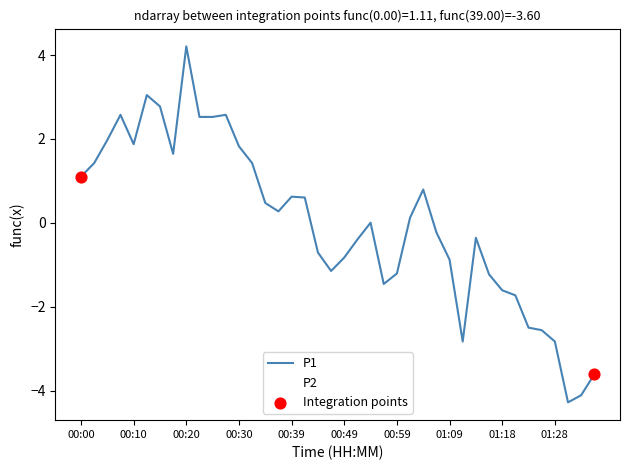

List the series in order of their peak value, highest first.

P1, P2